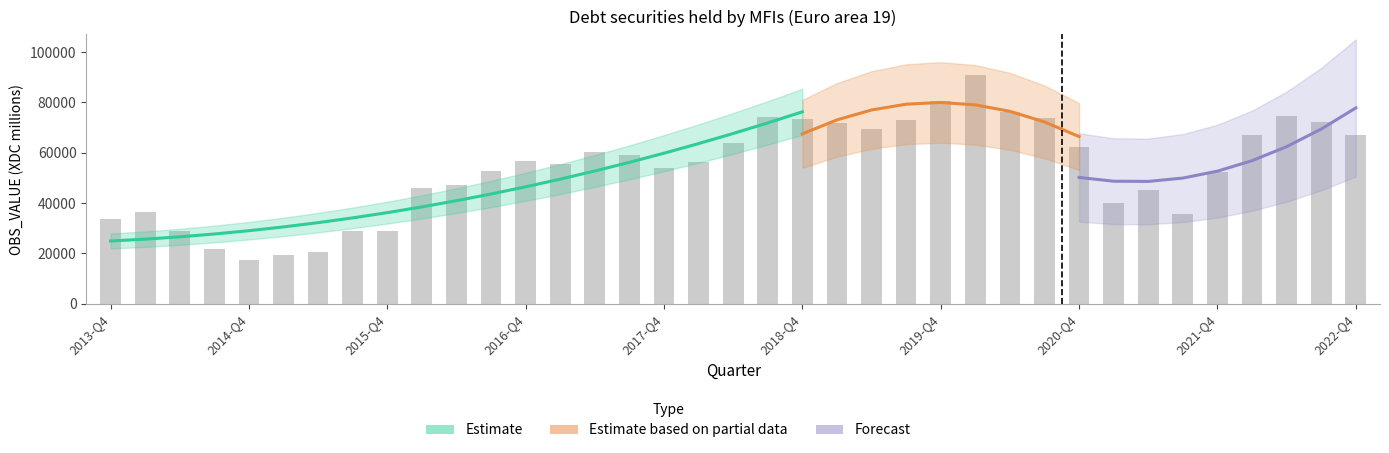

What is the smallest value displayed?

17199.3